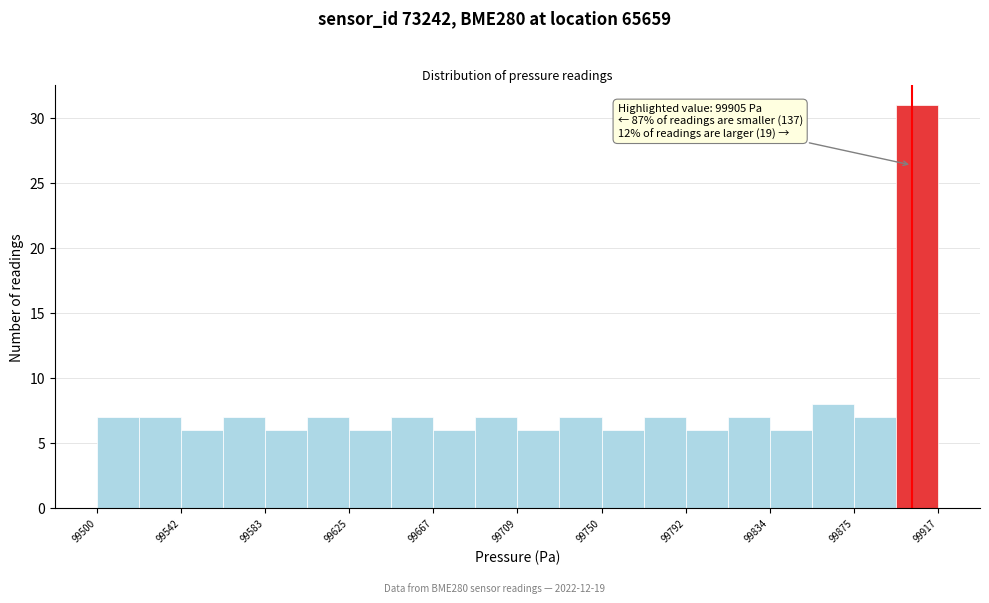

Which range on the x-axis has the tallest bar?

99895 to 99920